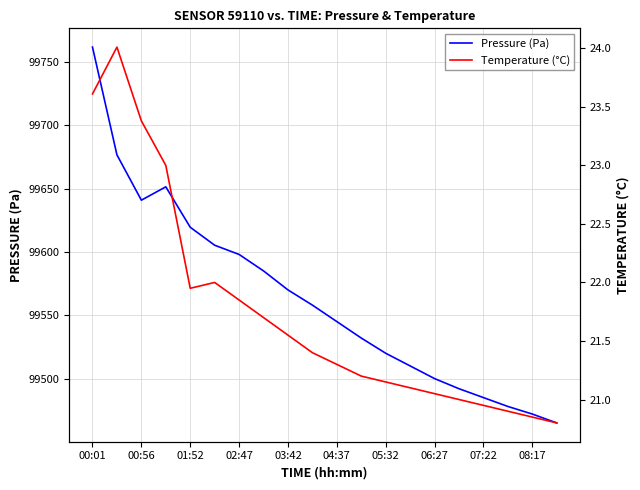

The value of Pressure (Pa) at 02:47 is 151869.8. True or false?

False